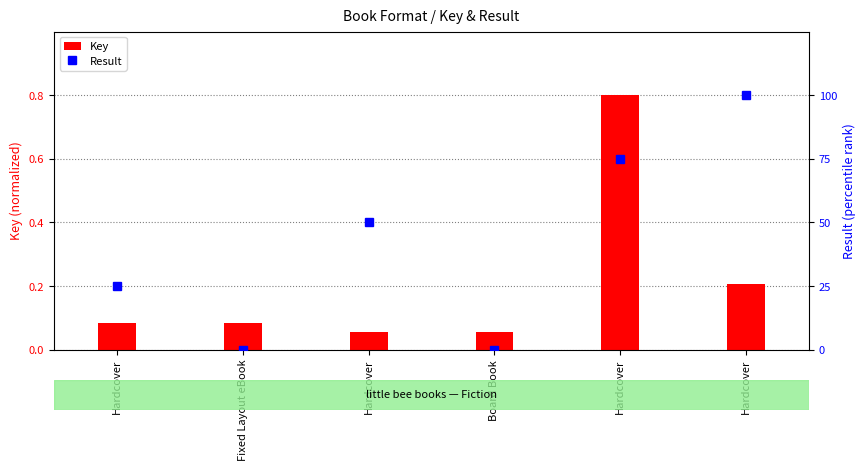

At which label is Result closest to 50?

Hardcover